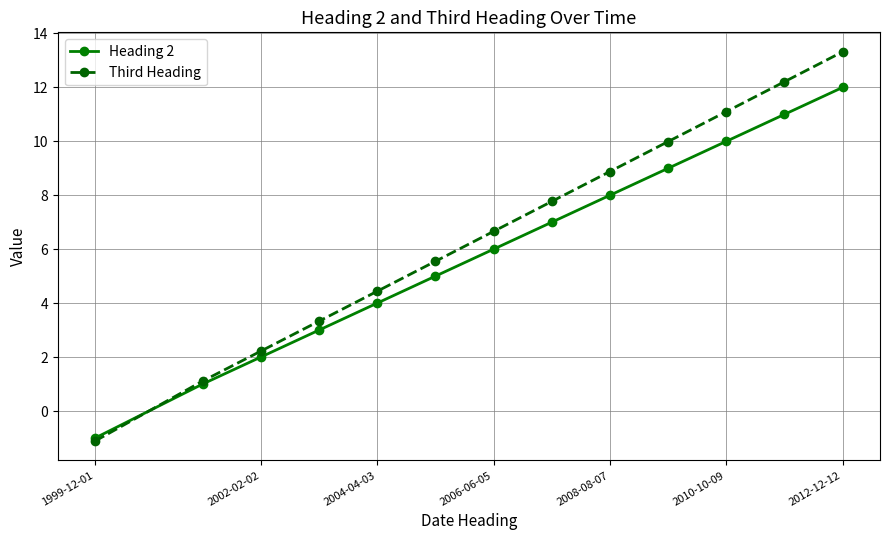

How many lines are shown in the chart?

2